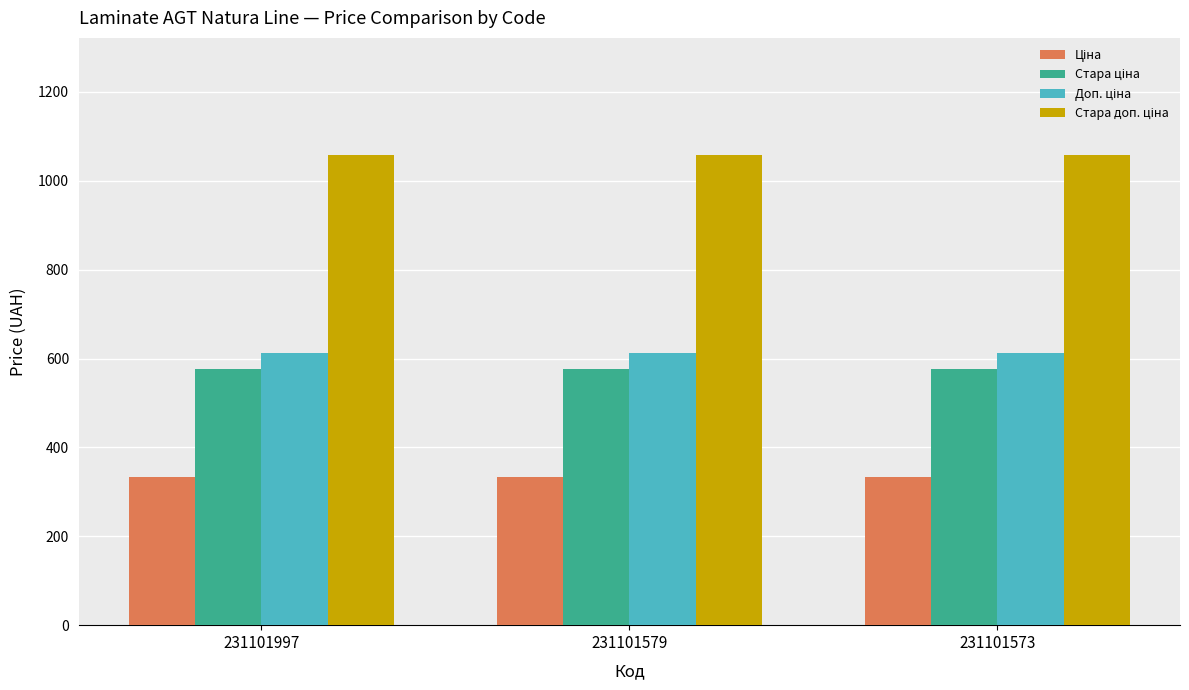

What is the maximum value shown in the chart?

1057.2